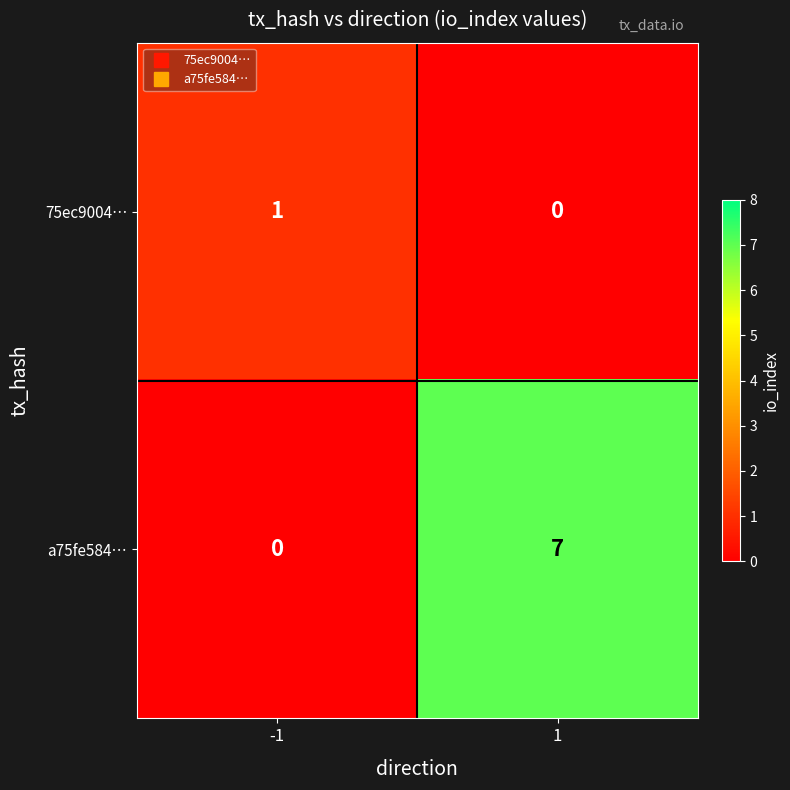

What is the greatest value displayed?

7